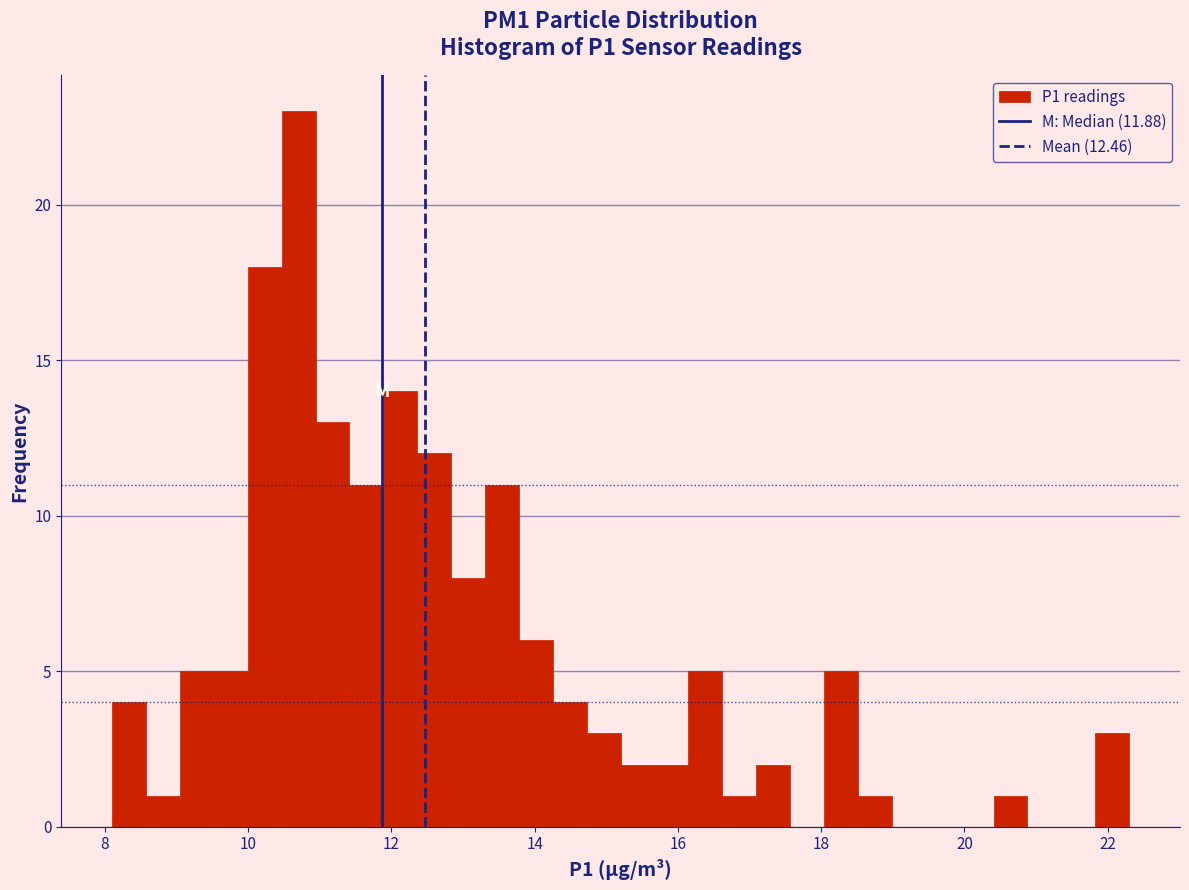

Read against the x-axis, roughly where is the centre of the tallest bar?

10.8